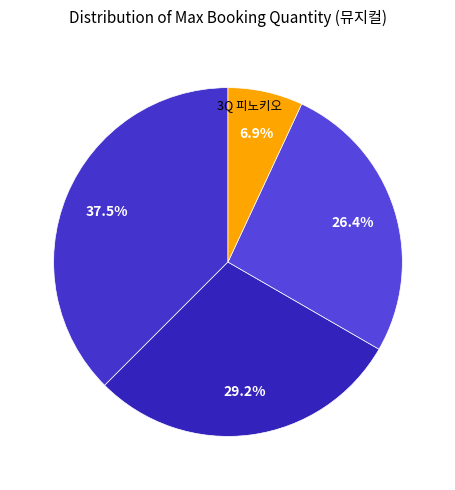

Count the number of slices in the pie.

4